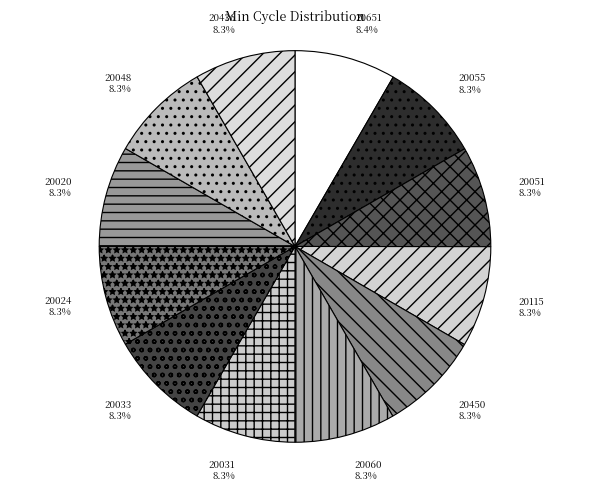

Does 20060 account for over 50% of the chart?

No